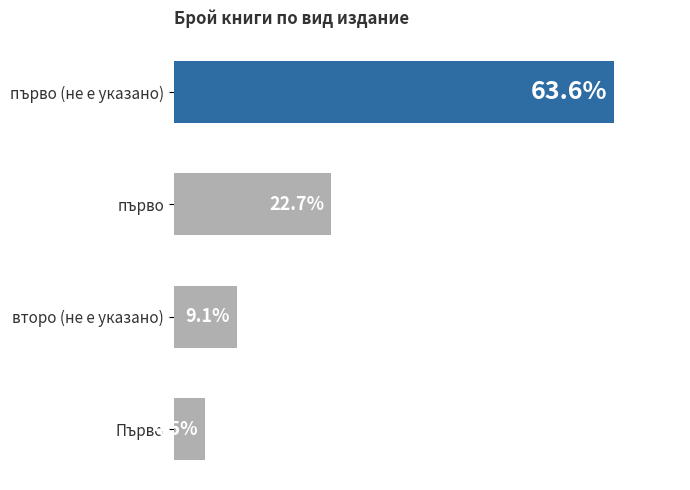

Which label corresponds to the smallest value in the chart?

Първо